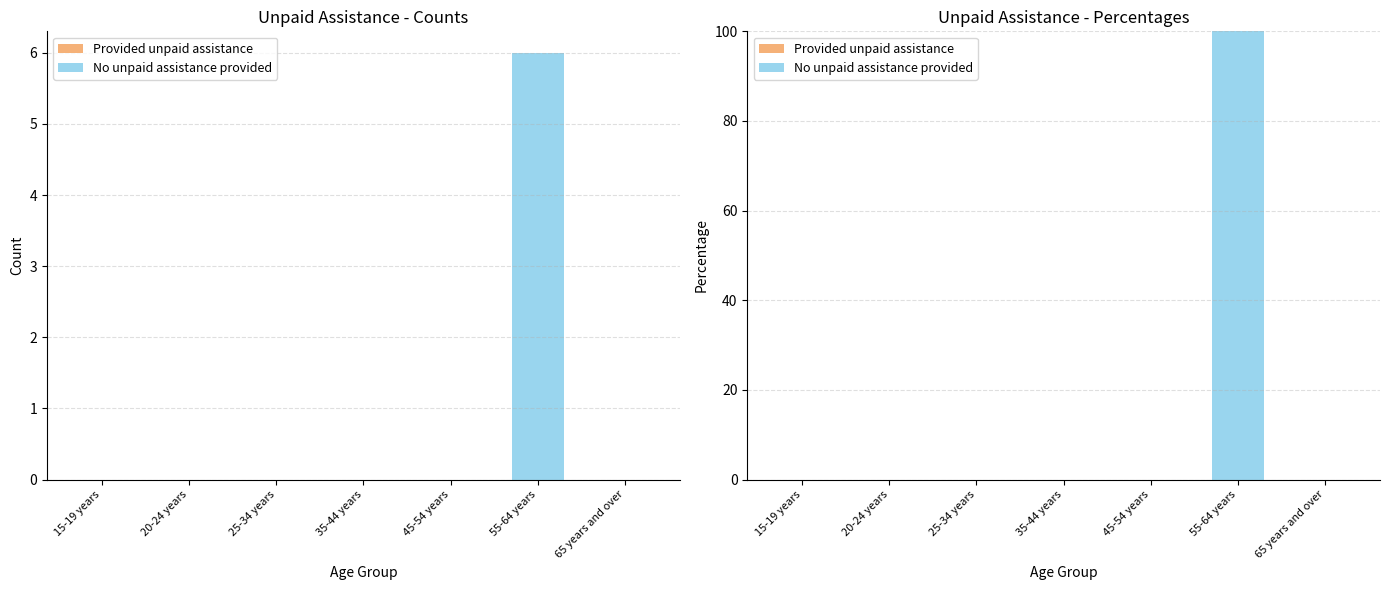

Reading left to right, transcribe all the data shown in this chart.

Provided unpaid assistance: 15-19 years=0	20-24 years=0	25-34 years=0	35-44 years=0	45-54 years=0	55-64 years=0	65 years and over=0
No unpaid assistance provided: 15-19 years=0	20-24 years=0	25-34 years=0	35-44 years=0	45-54 years=0	55-64 years=100	65 years and over=0